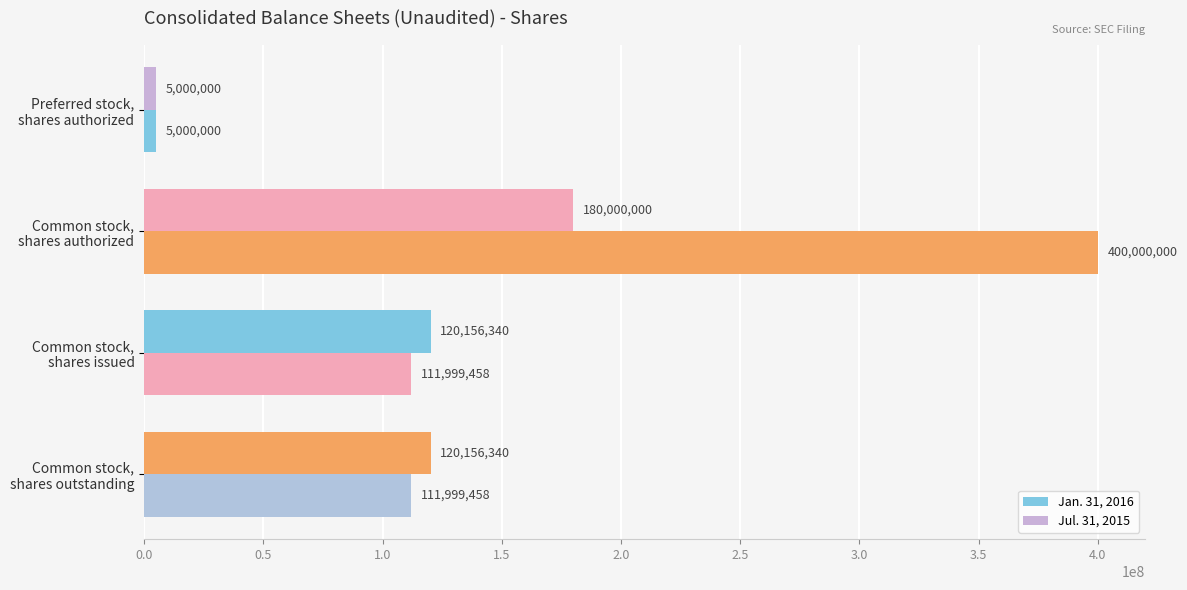

Rank the series by their maximum value, from highest to lowest.

Jan. 31, 2016, Jul. 31, 2015